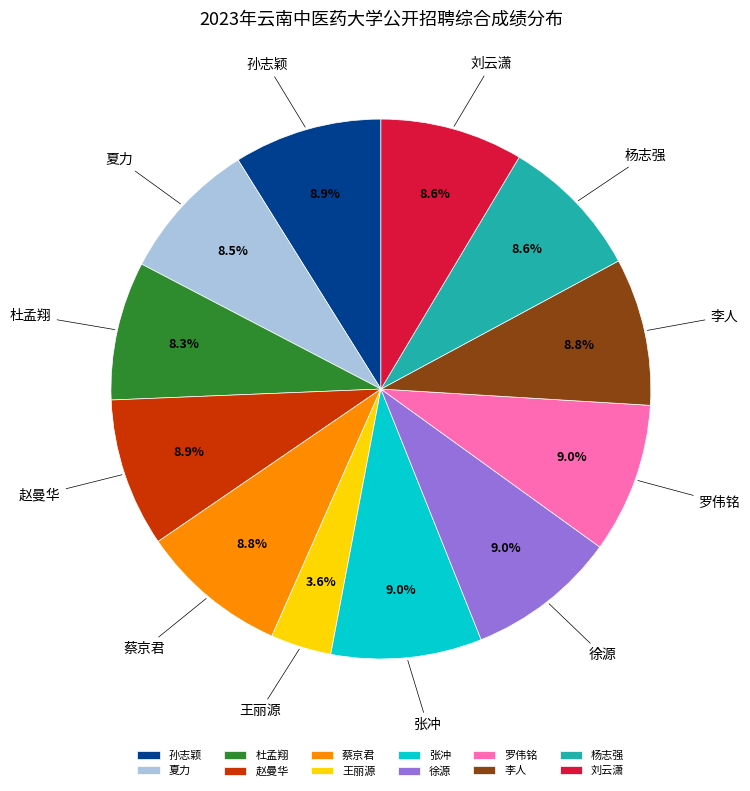

What is the smallest slice in the pie chart?

王丽源